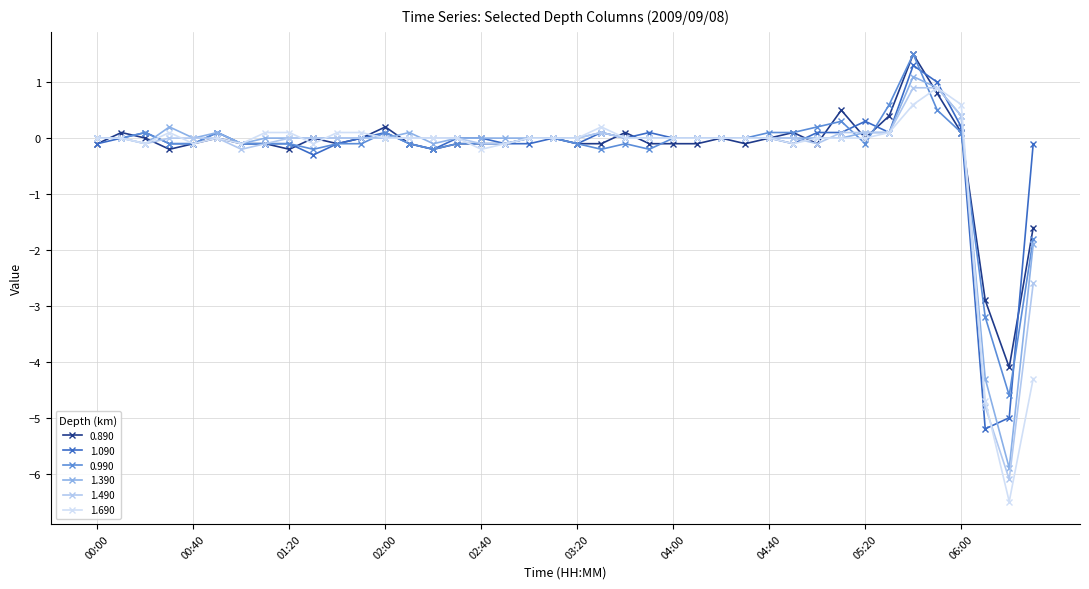

Which series has the widest spread of values?

1.690